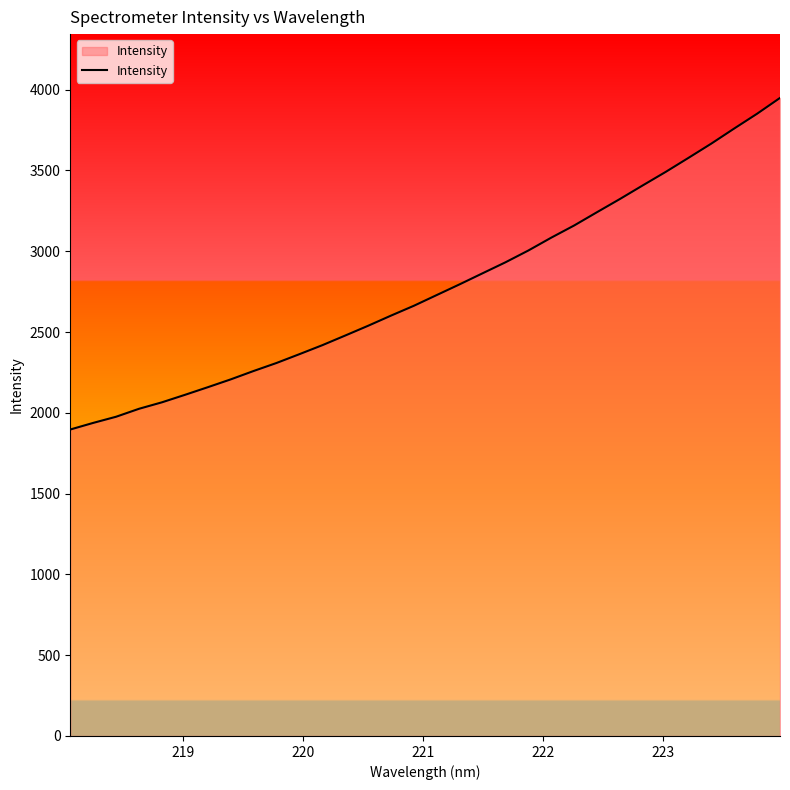

What is the difference between the maximum and minimum values?

2052.3